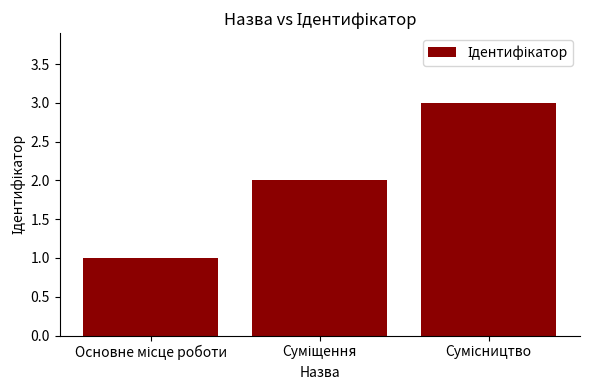

What is the value of the 1st bar from the left?

1